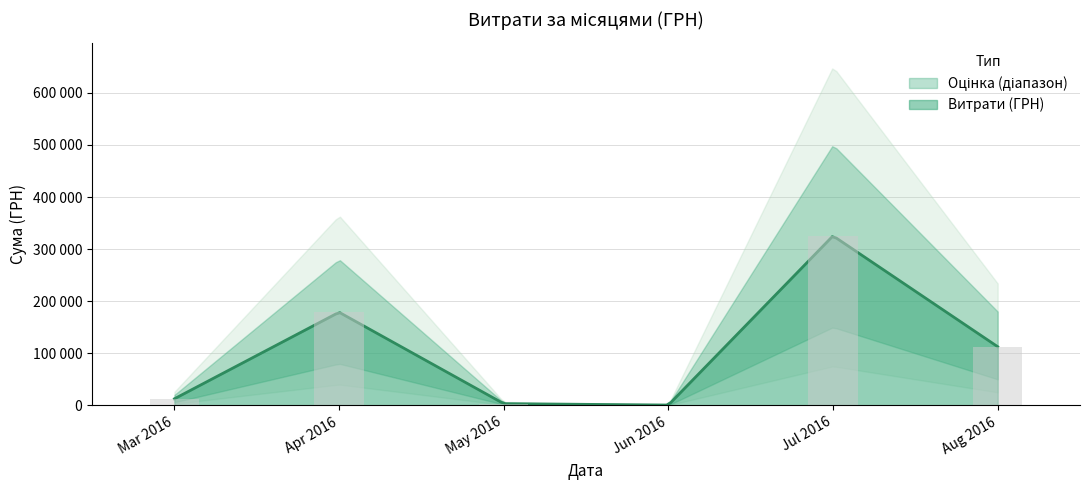

Is it true that the value at 36 is 2116.9?

False